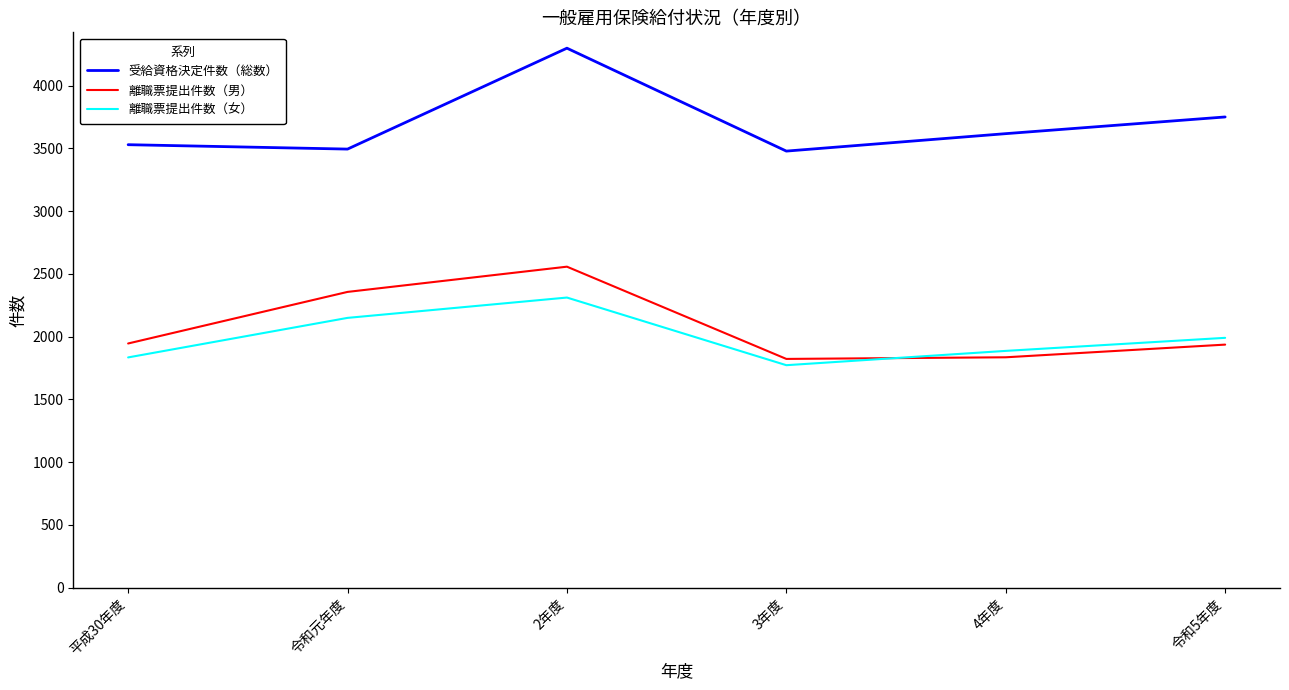

Which series changed the most between 平成30年度 and 令和元年度?

離職票提出件数（男）